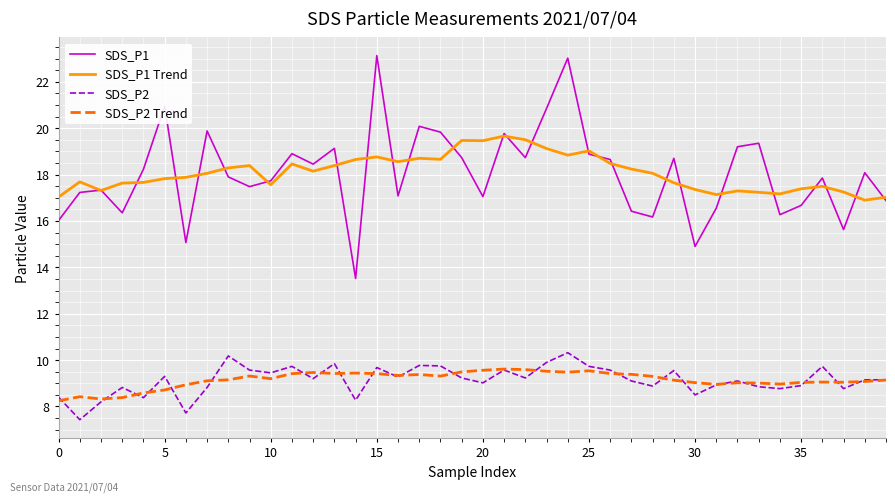

How many values in the SDS_P1 series are below 18?

20